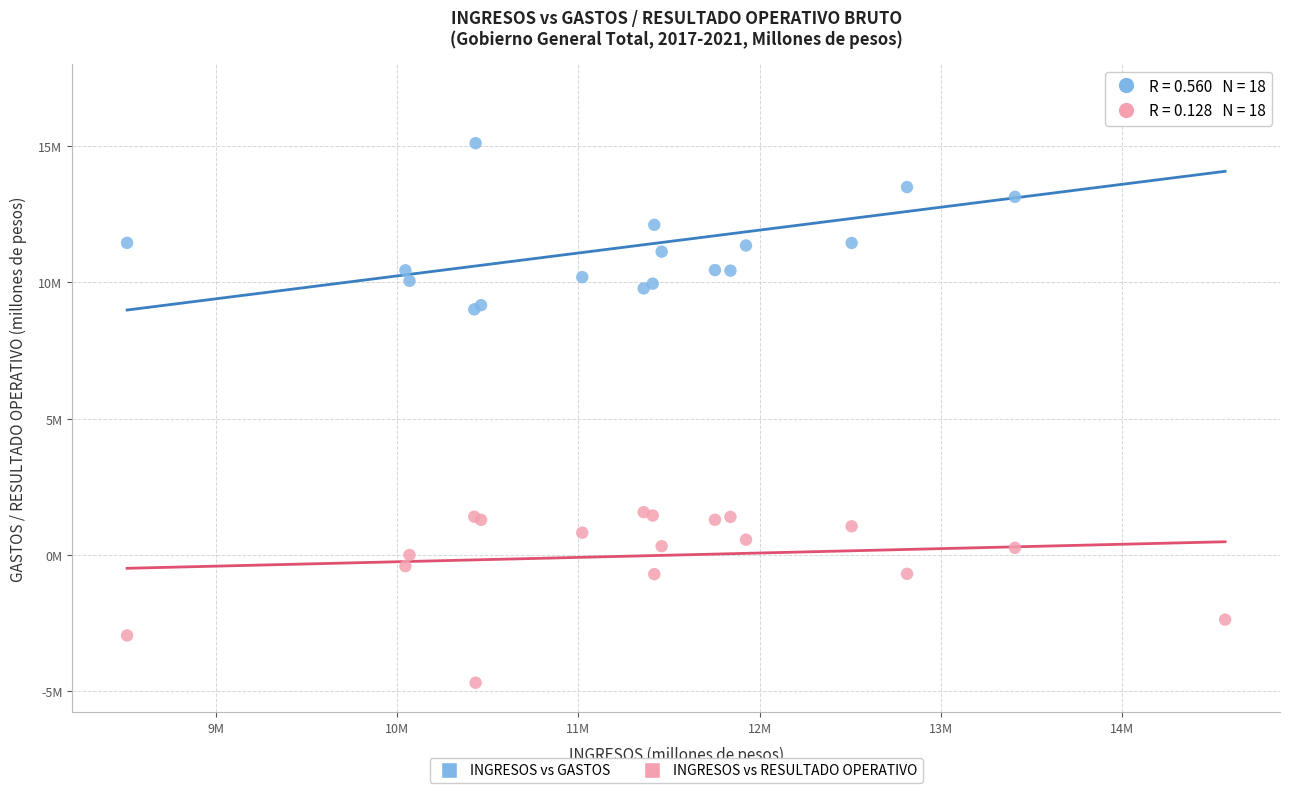

Which series has the largest Y range (max minus min)?

INGRESOS vs GASTOS